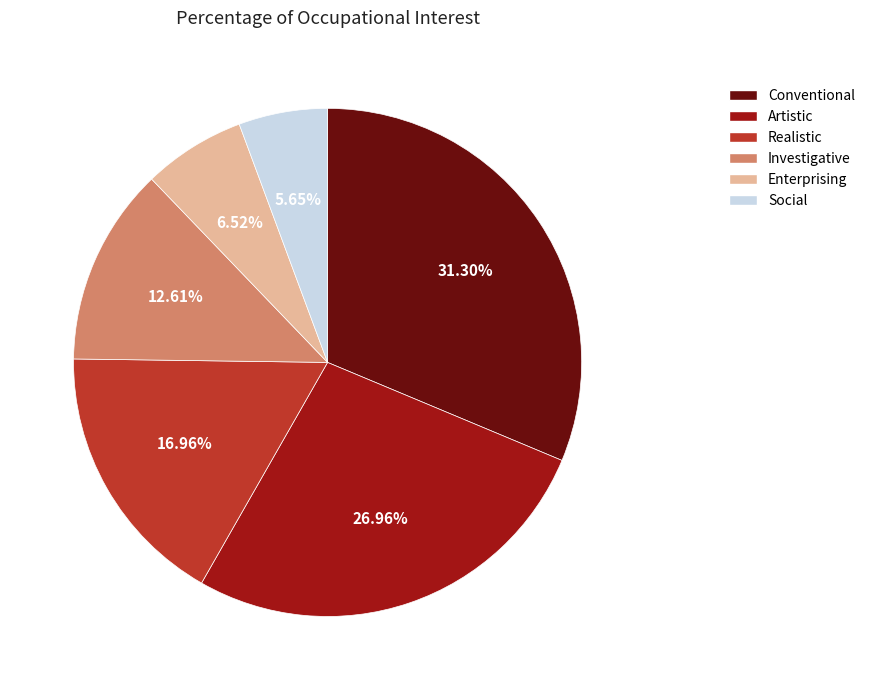

Which has a higher value, Enterprising or Artistic?

Artistic